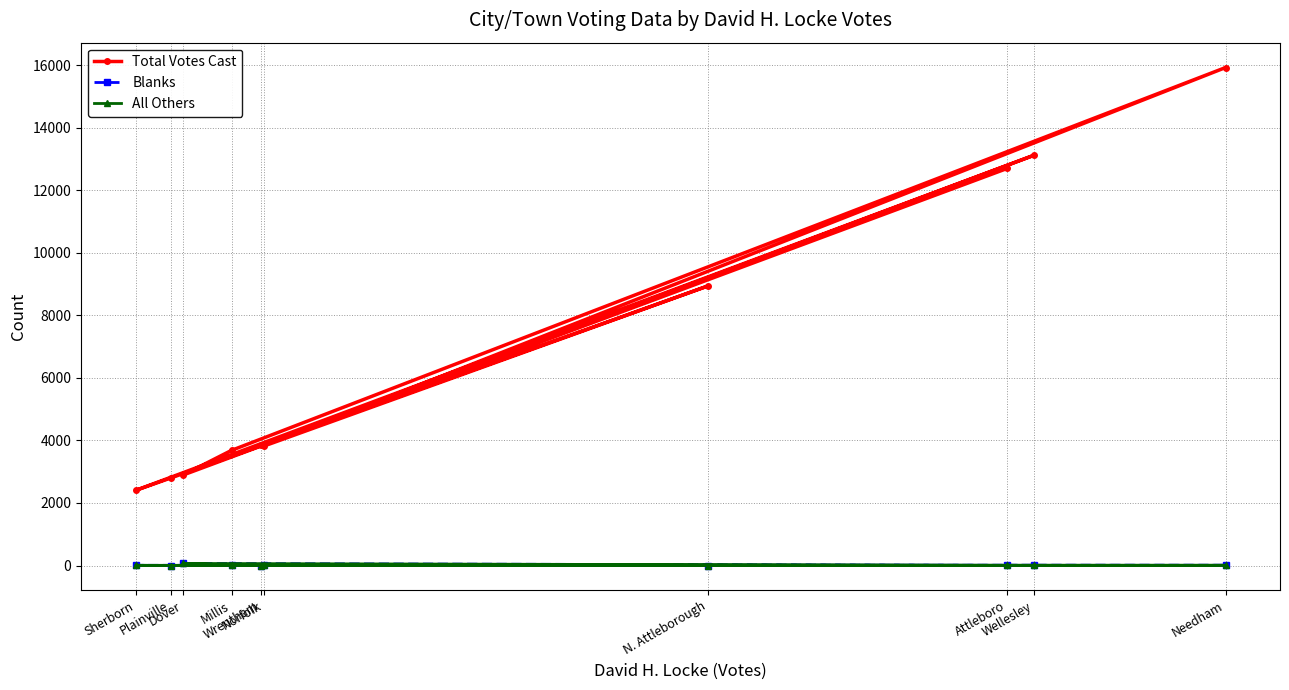

How many lines are shown in the chart?

3